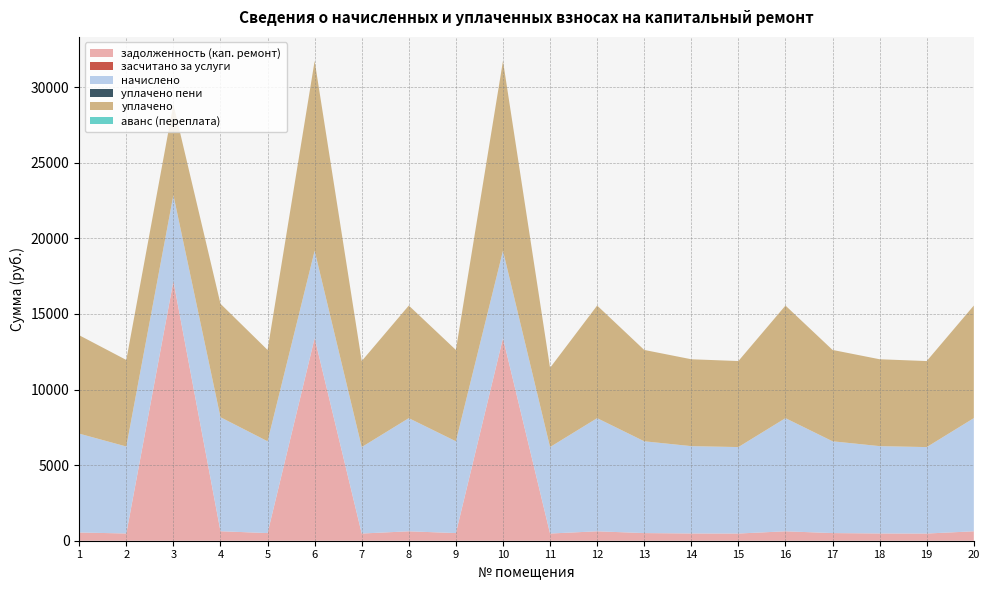

Reading left to right, what are all the values shown in this chart?

задолженность (кап. ремонт): 544.7	479.2	17167.2	628.2	505.8	13401.3	476.4	623.5	505.8	13401.3	476.4	623.5	505.8	480.8	476.4	623.5	505.8	481.1	475.4	623.5
засчитано за услуги: 0.0	0.0	0.0	0.0	0.0	0.0	0.0	0.0	0.0	0.0	0.0	0.0	0.0	0.0	0.0	0.0	0.0	0.0	0.0	0.0
начислено: 6536.8	5751.0	5694.0	7538.9	6069.8	5773.7	5716.8	7481.9	6069.8	5773.7	5716.8	7481.9	6069.8	5773.7	5716.8	7481.9	6069.8	5773.7	5716.8	7481.9
уплачено пени: 0.0	0.0	0.0	0.0	0.0	0.0	0.0	0.0	0.0	0.0	0.0	0.0	0.0	0.0	0.0	0.0	0.0	0.0	0.0	0.0
уплачено: 6505.2	5723.2	6000.0	7502.5	6040.5	12556.7	5689.2	7445.8	6040.5	12556.7	5240.2	7445.8	6040.5	5745.8	5689.2	7445.8	6040.5	5745.8	5689.2	7445.8
аванс (переплата): 0.0	0.0	0.0	0.0	0.0	0.0	0.0	0.0	0.0	0.0	0.0	0.0	0.0	0.0	0.0	0.0	0.0	0.0	0.0	0.0